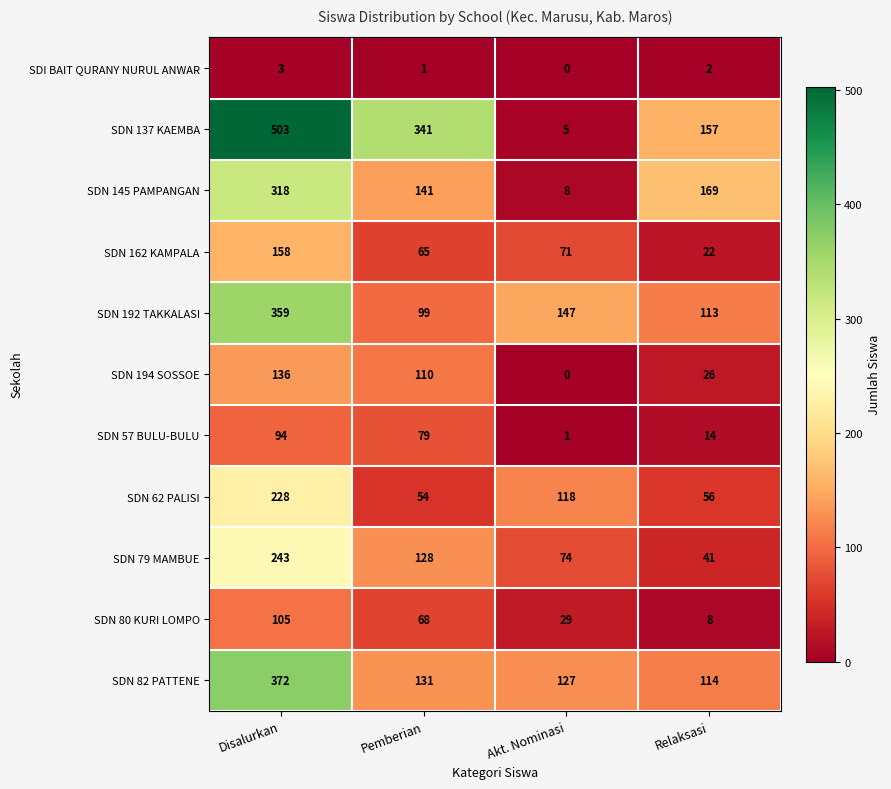

True or false: SDN 137 KAEMBA has a value of 5 at Akt. Nominasi.

True